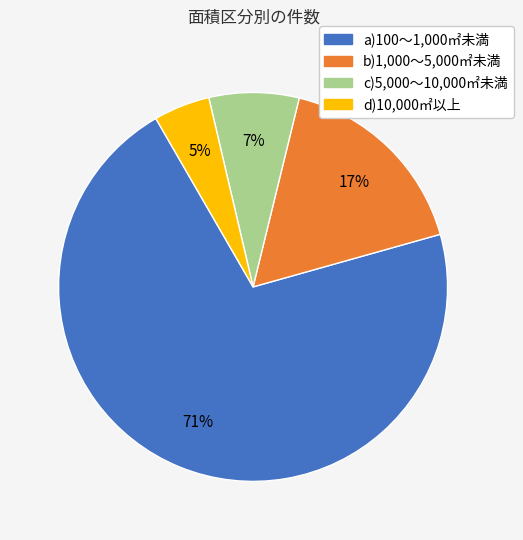

Combined, do d)10,000㎡以上 and c)5,000～10,000㎡未満 account for over 50%?

No